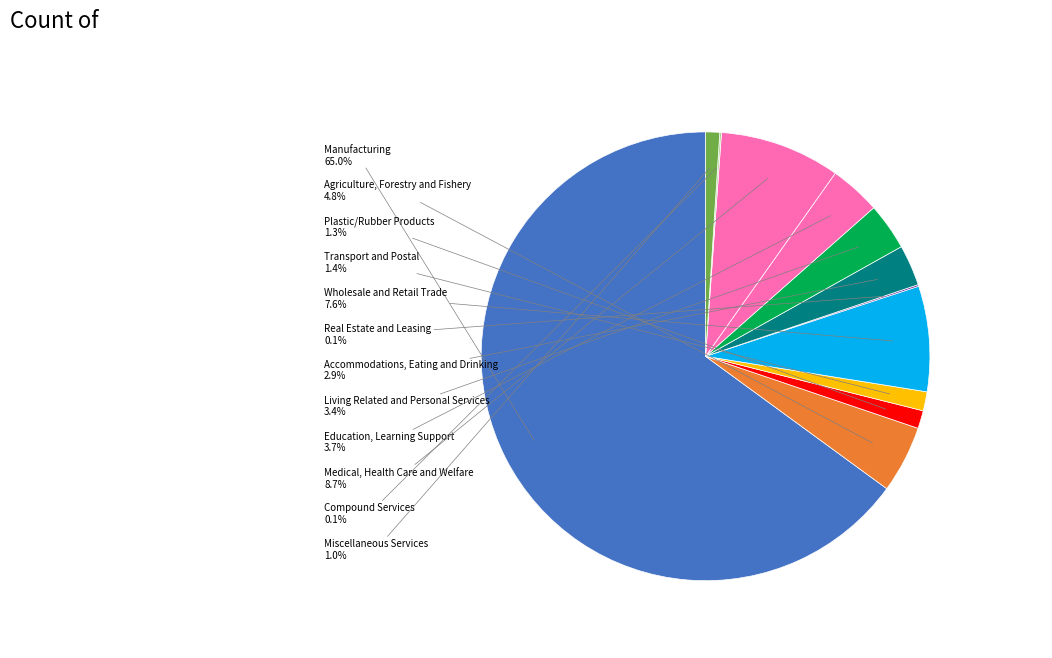

Is it true that Medical, Health Care and Welfare is 1% of the pie?

False